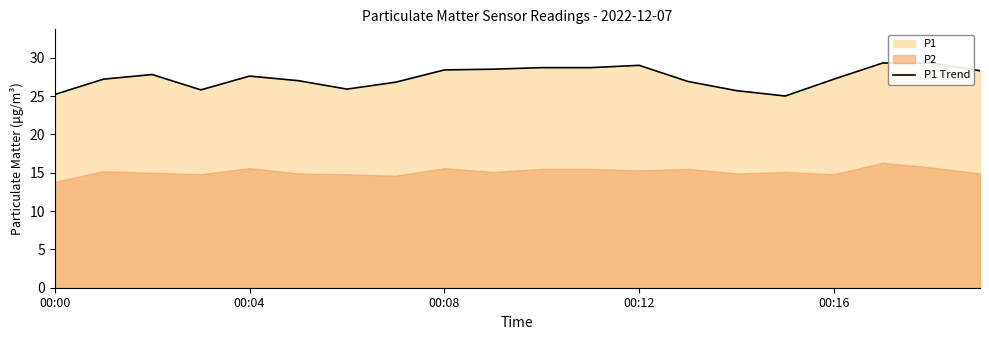

True or false: the data shows 25.0 at 15.

True